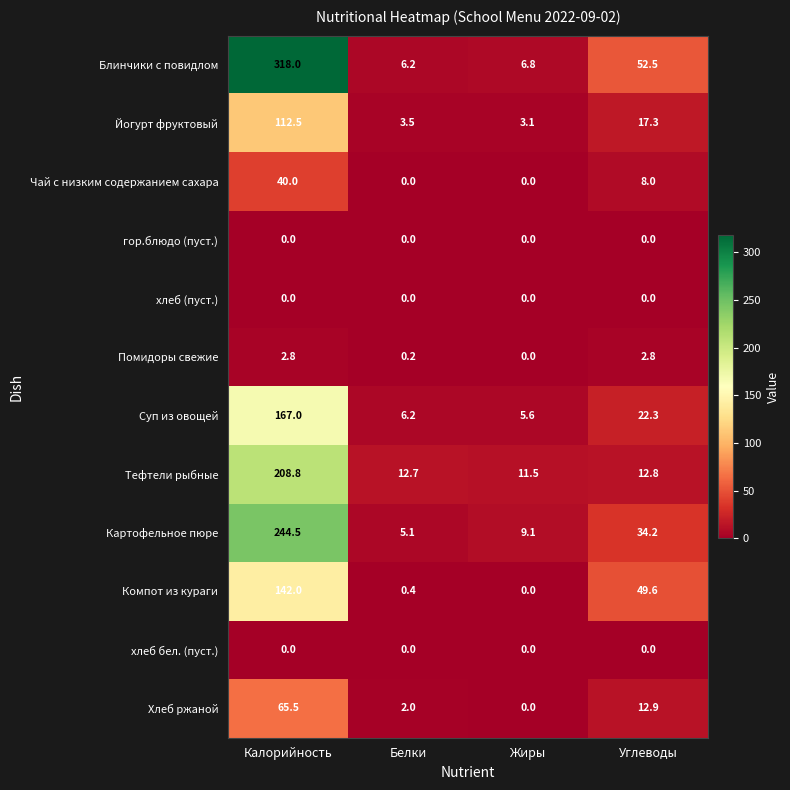

How many values in the Суп из овощей series are below 22?

2